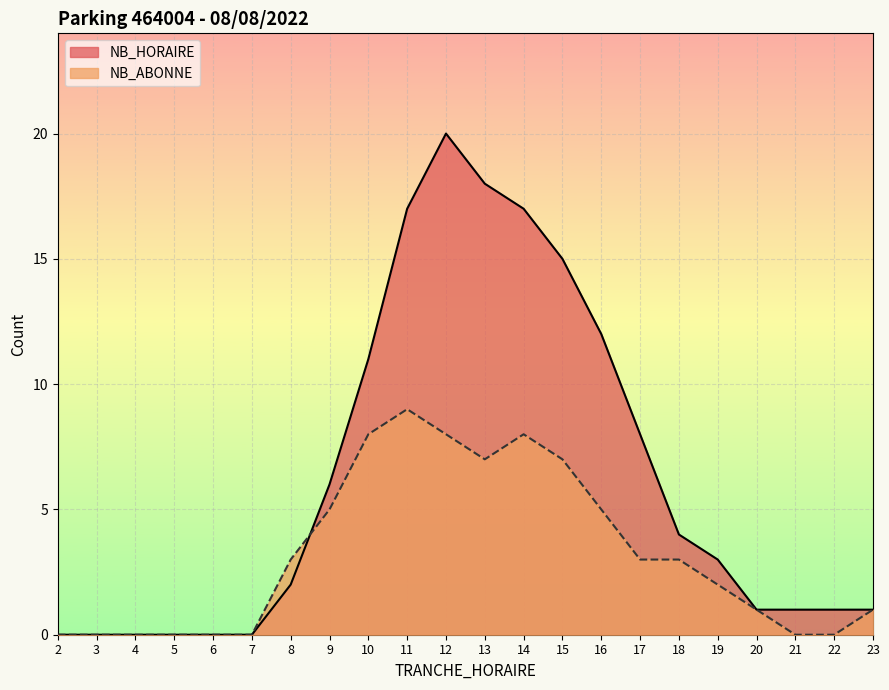

Reading right to left, transcribe all the data shown in this chart.

NB_HORAIRE: 23=1	22=1	21=1	20=1	19=3	18=4	17=8	16=12	15=15	14=17	13=18	12=20	11=17	10=11	9=6	8=2	7=0	6=0	5=0	4=0	3=0	2=0
NB_ABONNE: 23=1	22=0	21=0	20=1	19=2	18=3	17=3	16=5	15=7	14=8	13=7	12=8	11=9	10=8	9=5	8=3	7=0	6=0	5=0	4=0	3=0	2=0